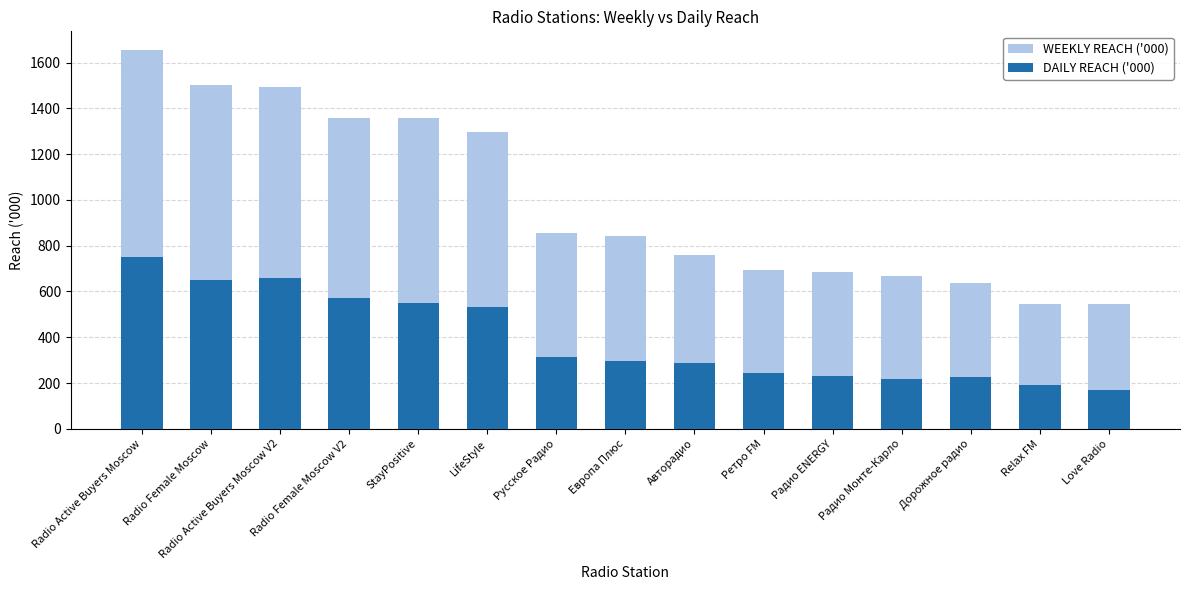

At which label does DAILY REACH ('000) reach its minimum?

Love Radio